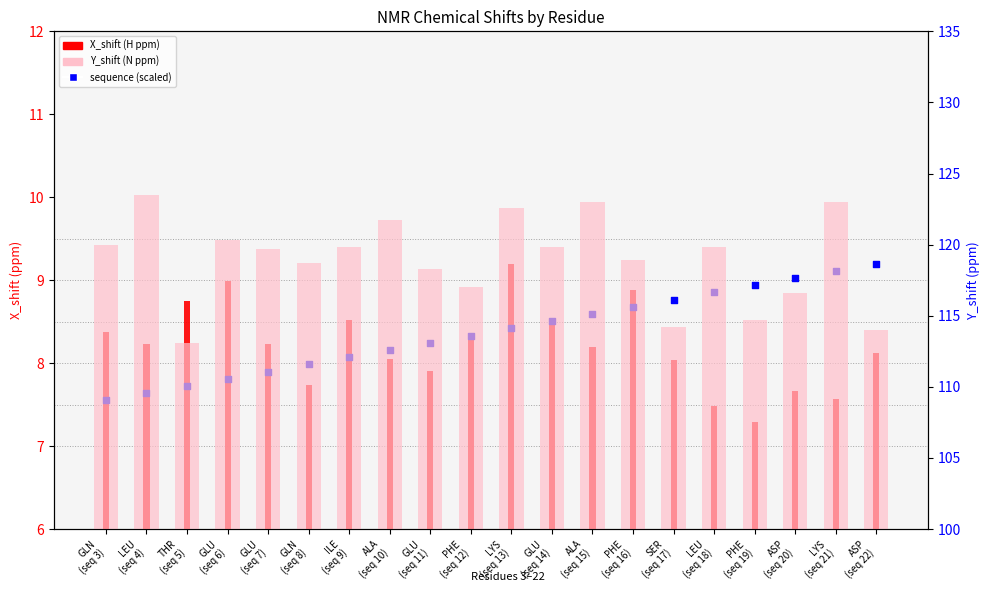

Is the value of X_shift (H ppm) at SER
(seq 17) greater than the value of Y_shift (N ppm) at ASP
(seq 20)?

No